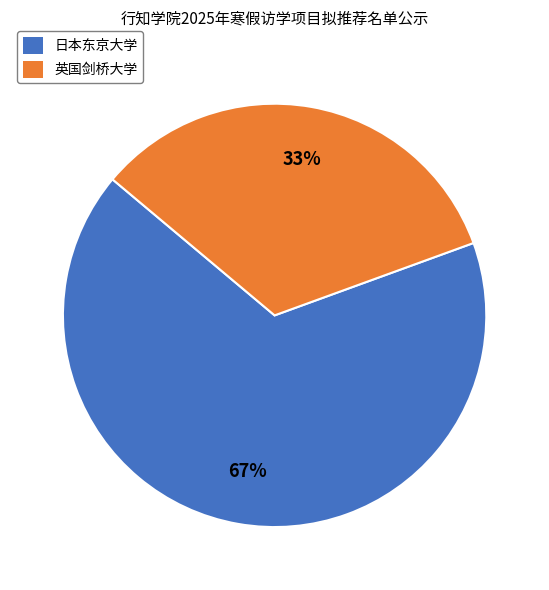

Count the number of slices in the pie.

2